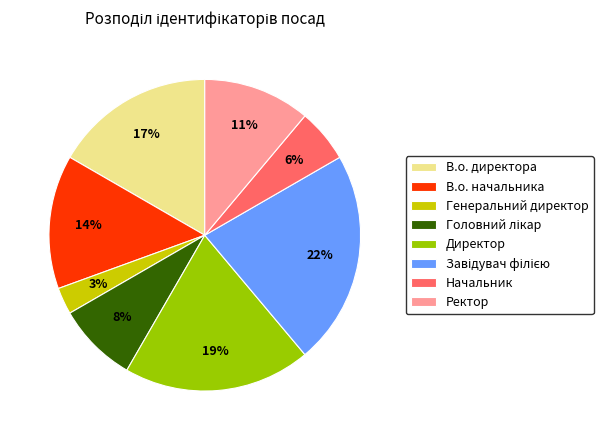

What is the ratio of the value at Директор to the value at В.о. начальника?

1.4